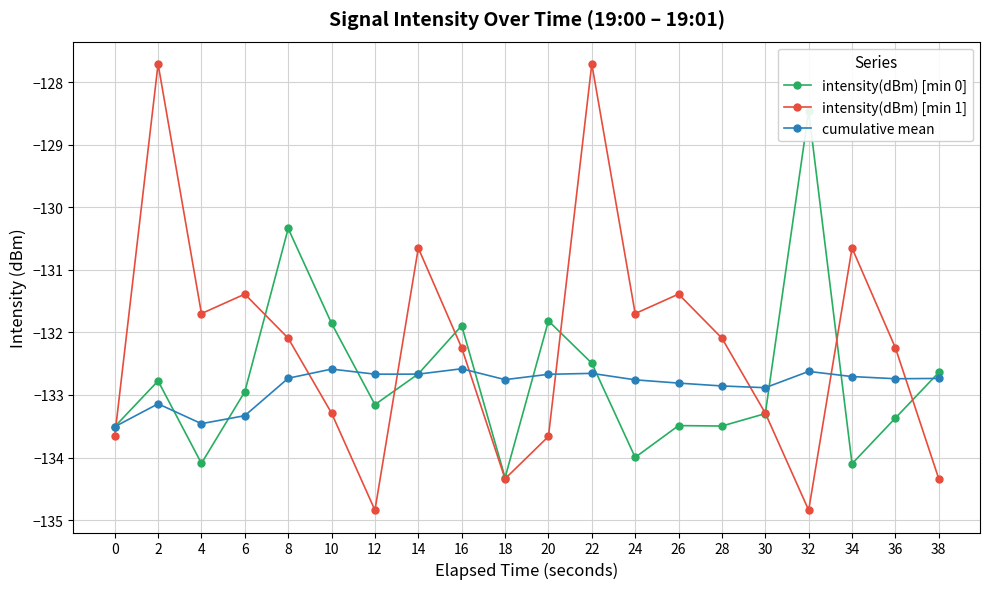

What is the sum of all intensity(dBm) [min 1] values?

-2643.9